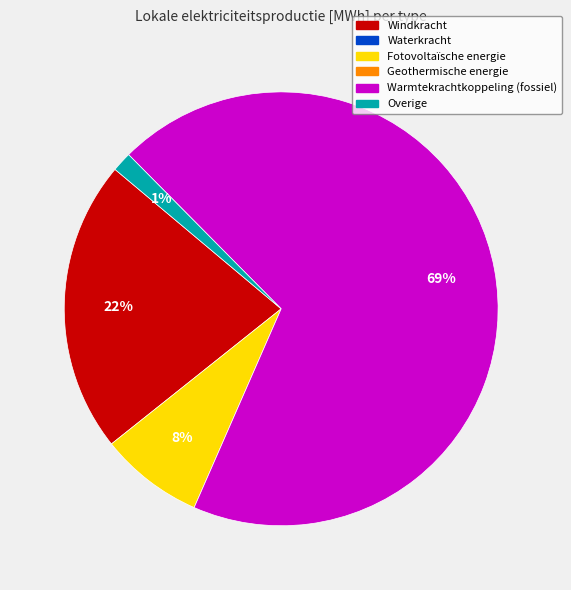

To the nearest percent, what is the average slice percentage?

25%